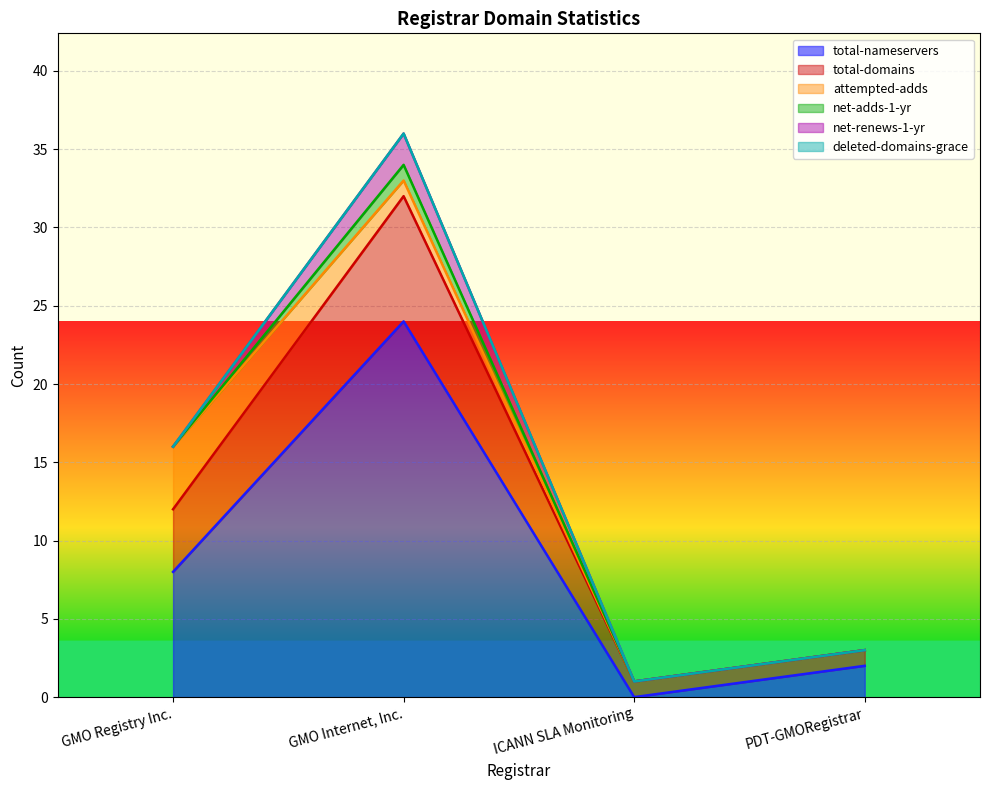

At which category is the sum across all series the highest?

GMO Internet, Inc.